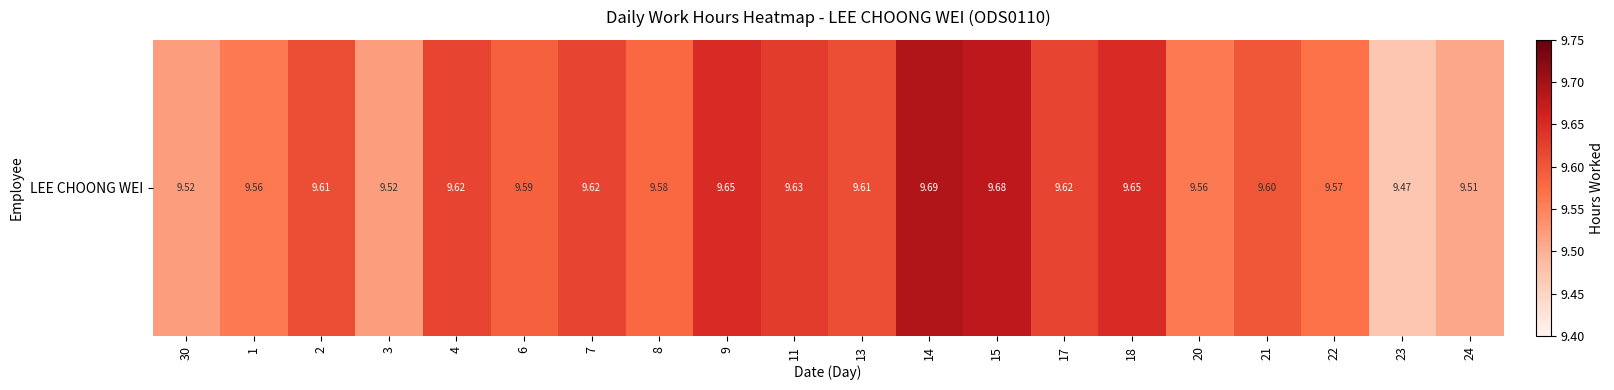

Reading right to left, extract all data points from this chart.

24=9.5	23=9.5	22=9.6	21=9.6	20=9.6	18=9.7	17=9.6	15=9.7	14=9.7	13=9.6	11=9.6	9=9.7	8=9.6	7=9.6	6=9.6	4=9.6	3=9.5	2=9.6	1=9.6	30=9.5